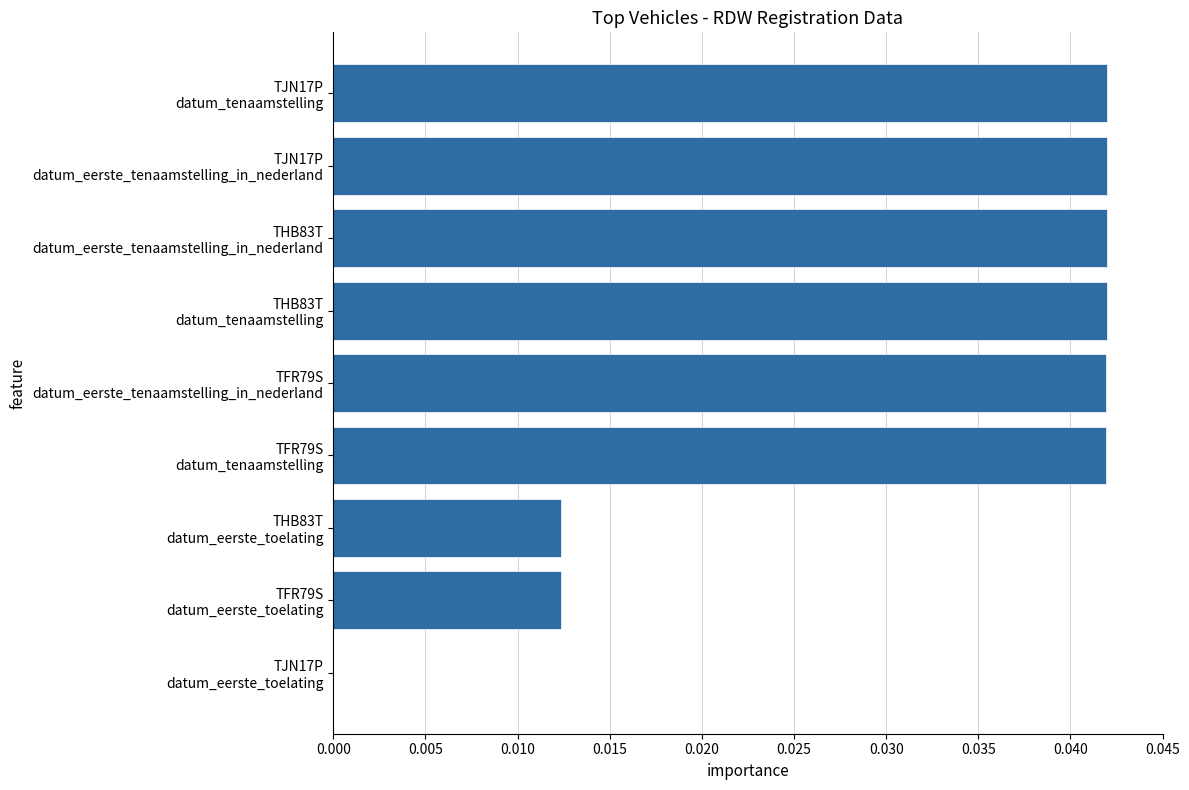

What is the sum of all values?

0.3